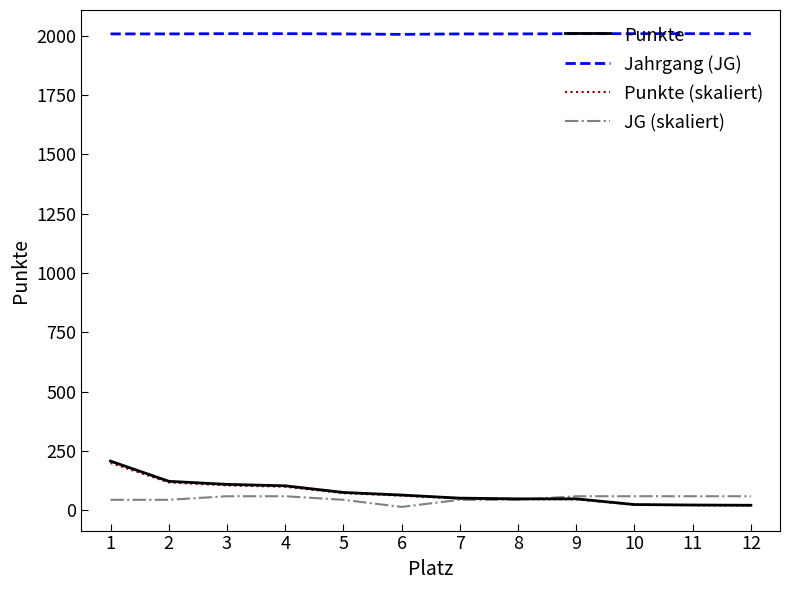

What is the difference between the second highest and minimum values in the JG (skaliert) series?

45.0